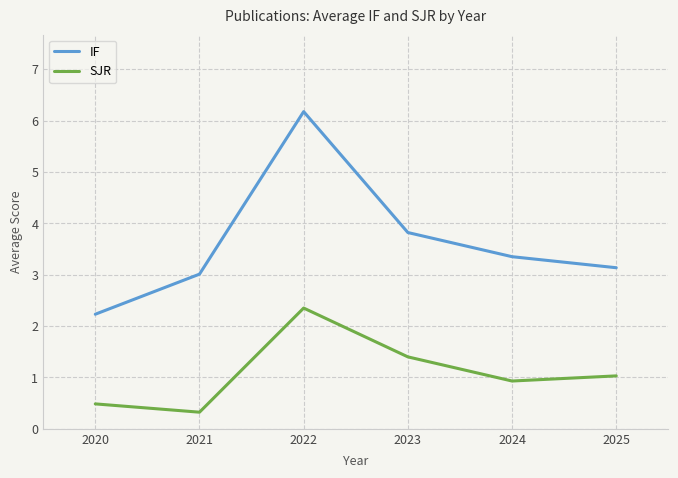

What is the greatest value displayed?

6.2